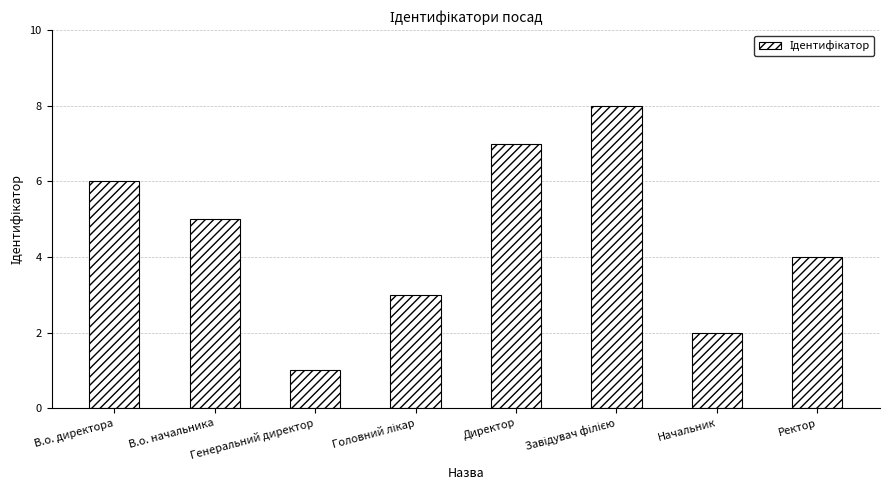

How many values are between 3 and 7?

5